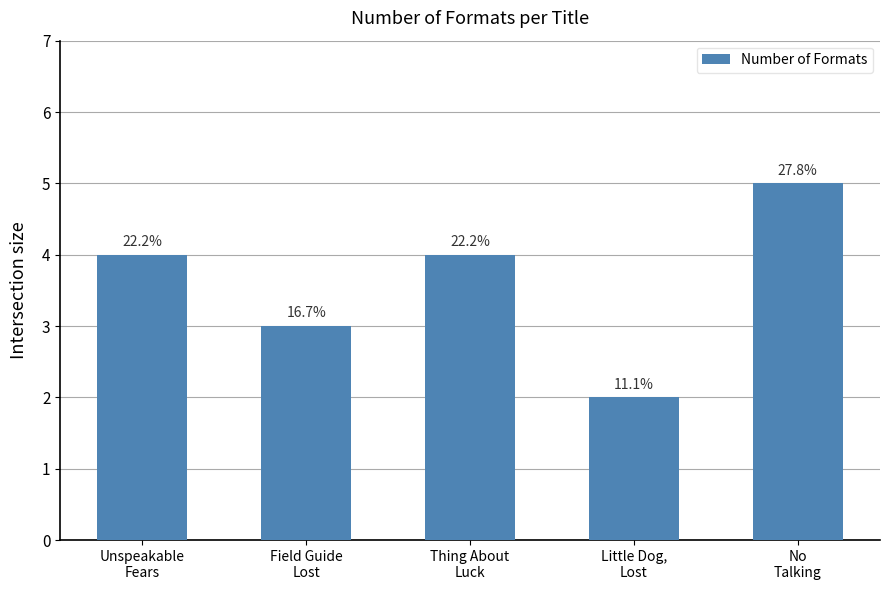

What is the ratio of the value at Unspeakable
Fears to the value at Field Guide
Lost?

1.3